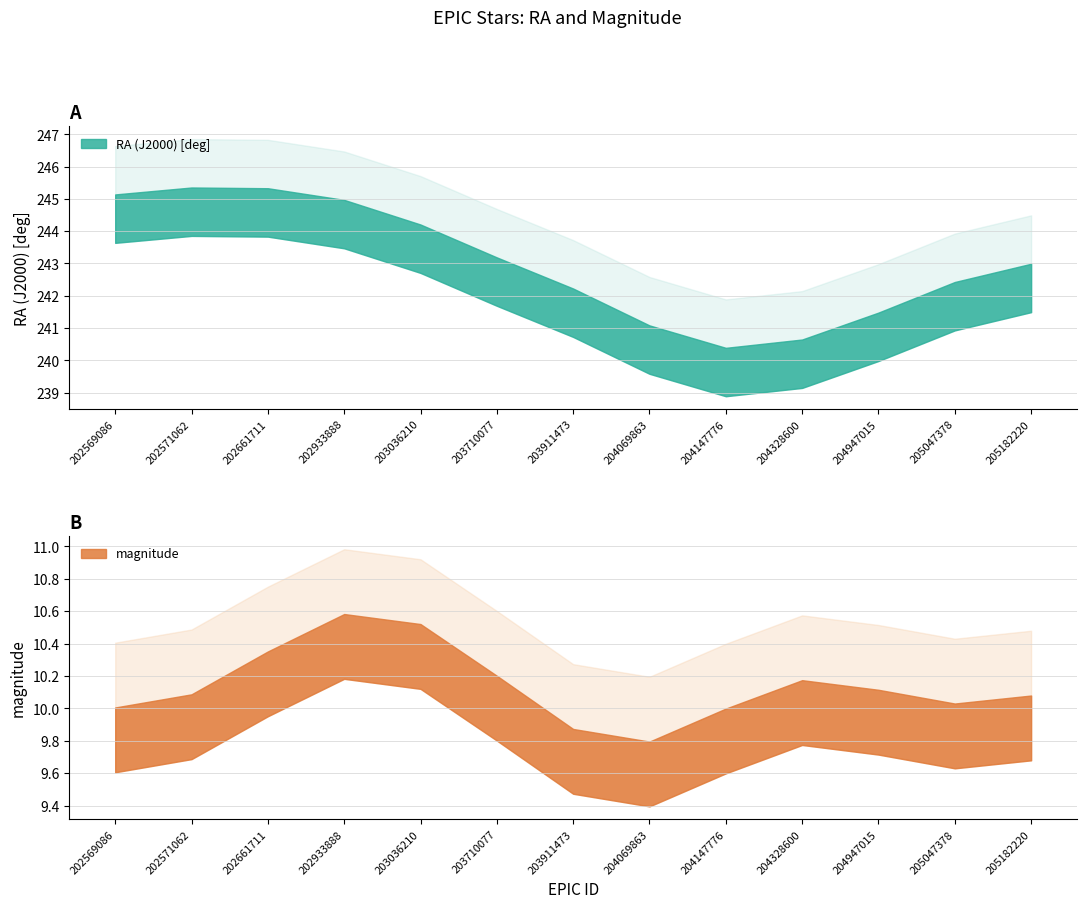

What is the sum of the RA (J2000) [deg] values at 204147776 and 203036210?

487.0